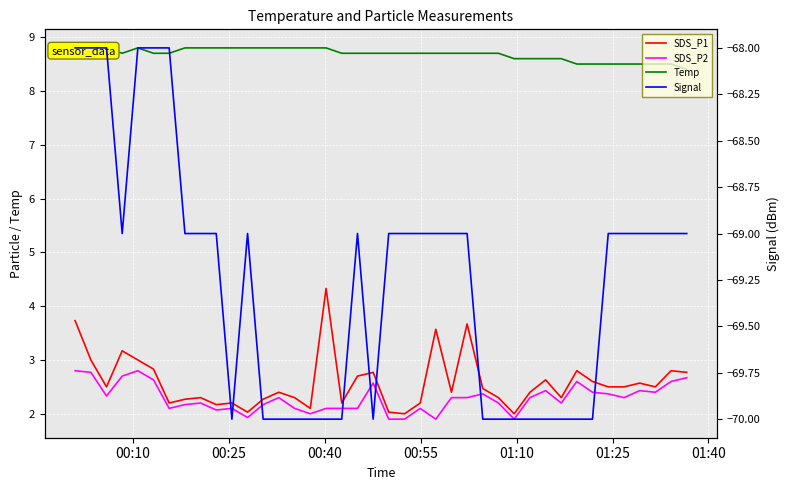

How many data points in Signal are less than -69?

16